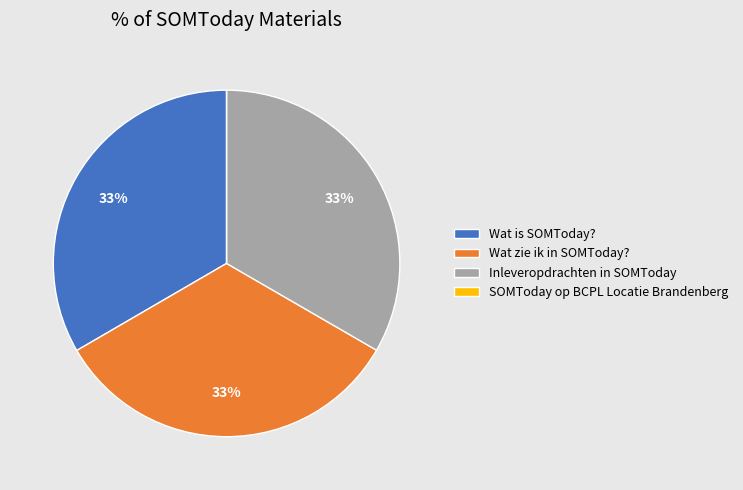

To the nearest percent, what is the combined percentage of Wat is SOMToday? and Inleveropdrachten in SOMToday?

67%